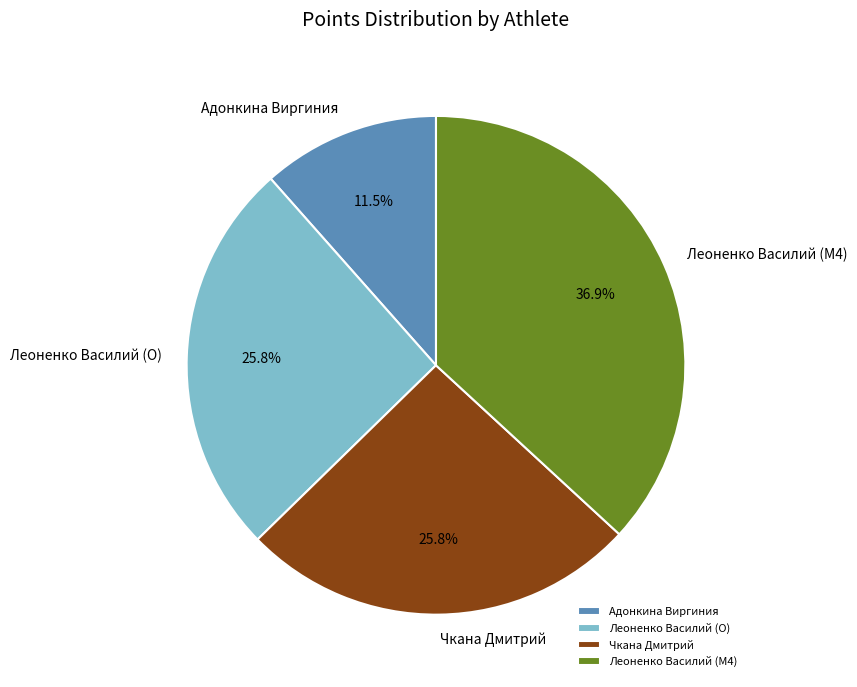

Approximately how many times larger is the value at Леоненко Василий (M4) compared to Чкана Дмитрий?

1.4